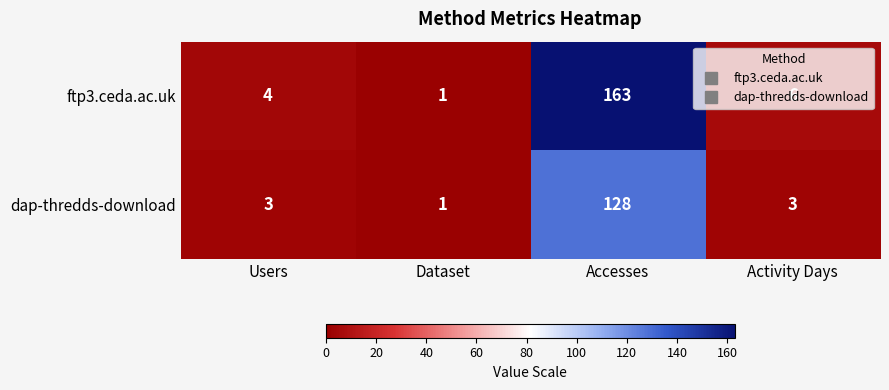

Rank the series by their average value, from highest to lowest.

ftp3.ceda.ac.uk, dap-thredds-download